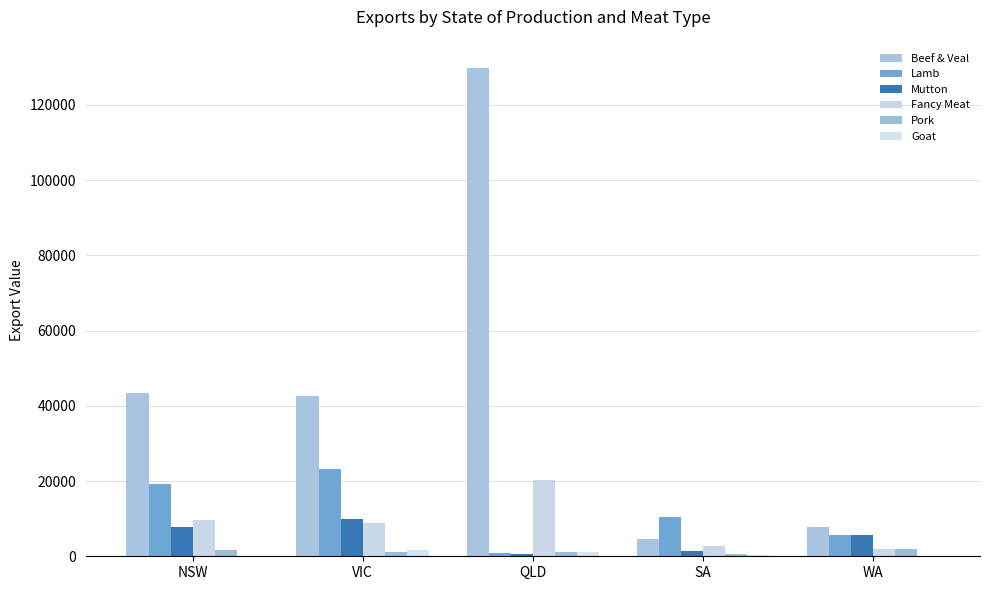

What are all the series names shown in the legend?

Beef & Veal, Lamb, Mutton, Fancy Meat, Pork, Goat